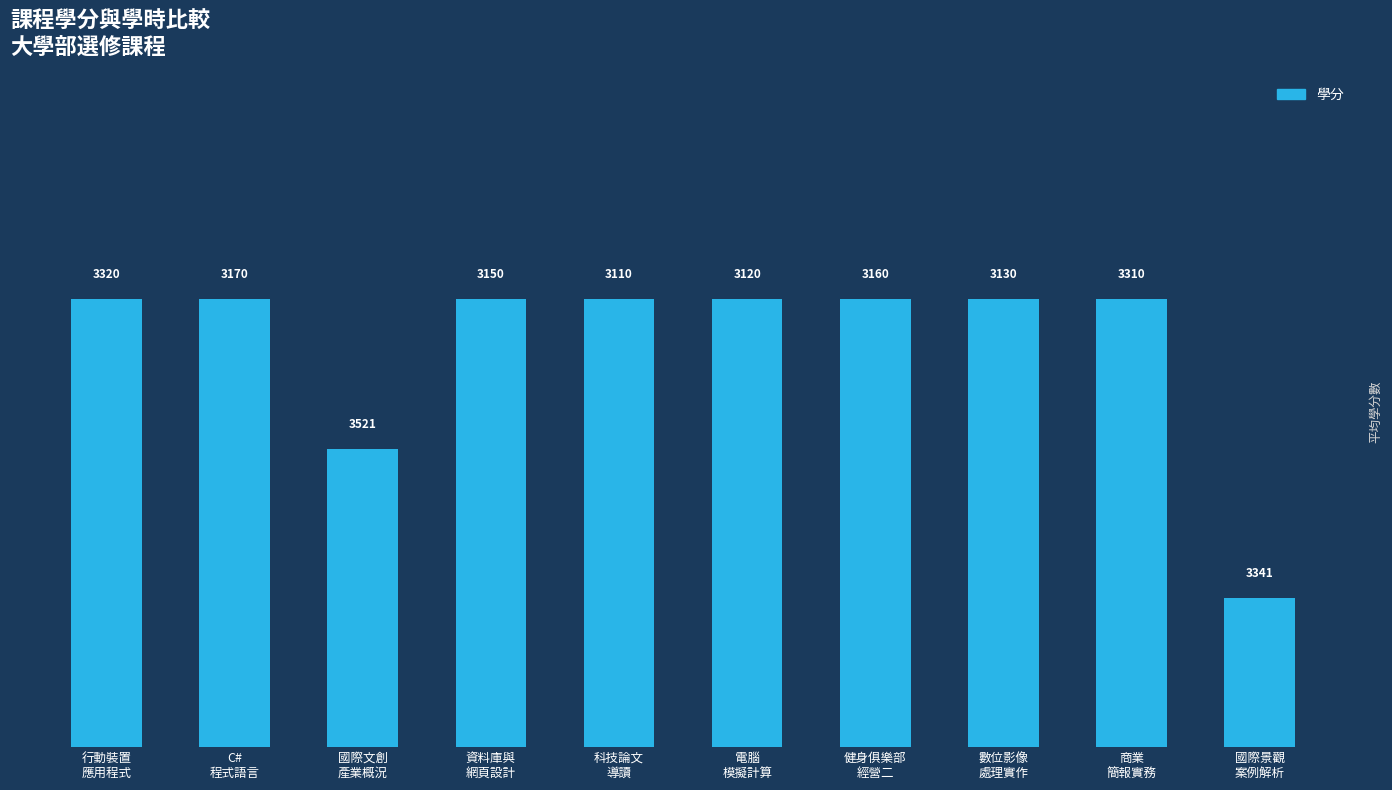

How many bars are there in total?

10